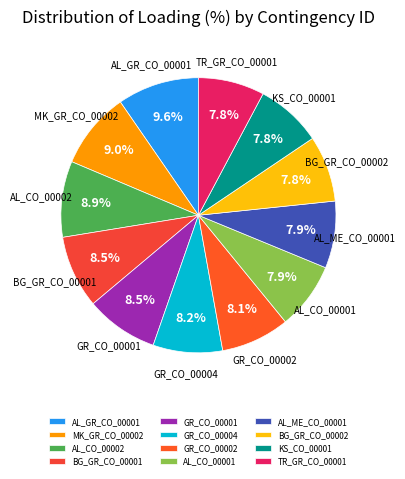

Does any single category account for the majority?

No